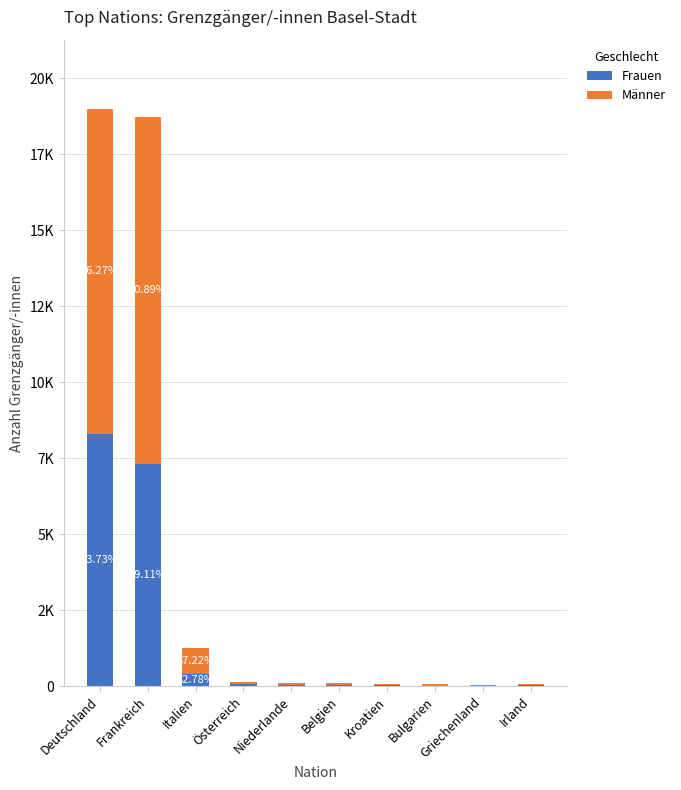

Where does the Frauen series first go above 52?

Deutschland